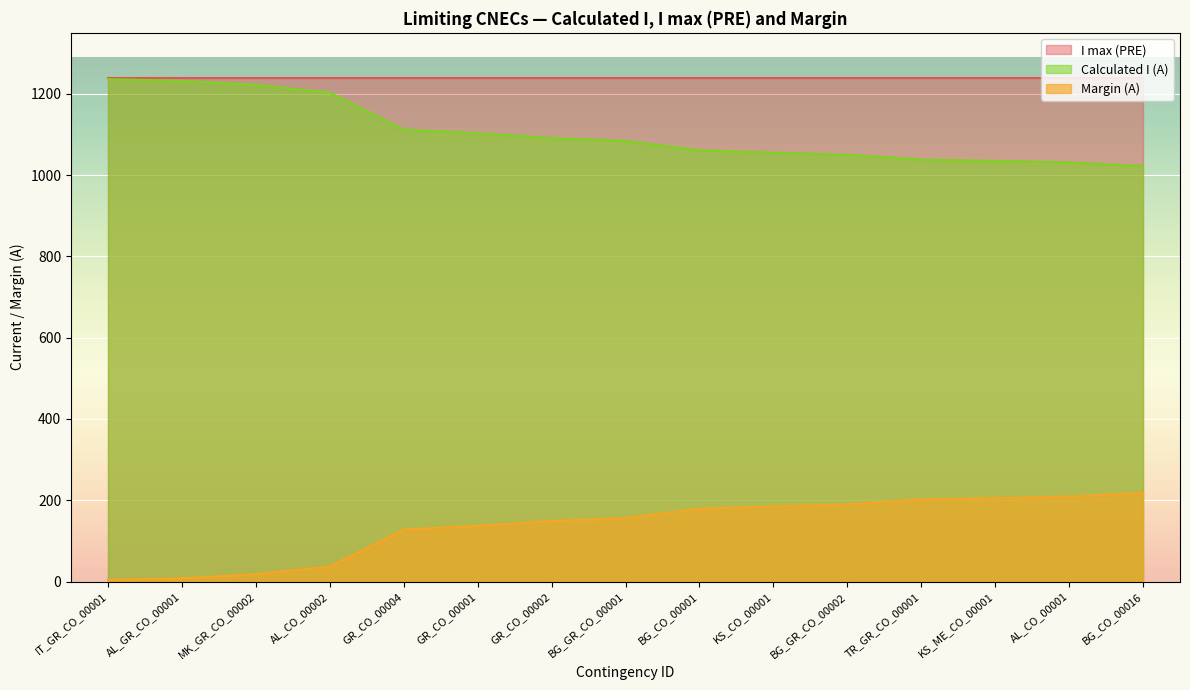

Is the value of Calculated I (A) at BG_GR_CO_00002 greater than the value of Margin (A) at AL_CO_00002?

Yes